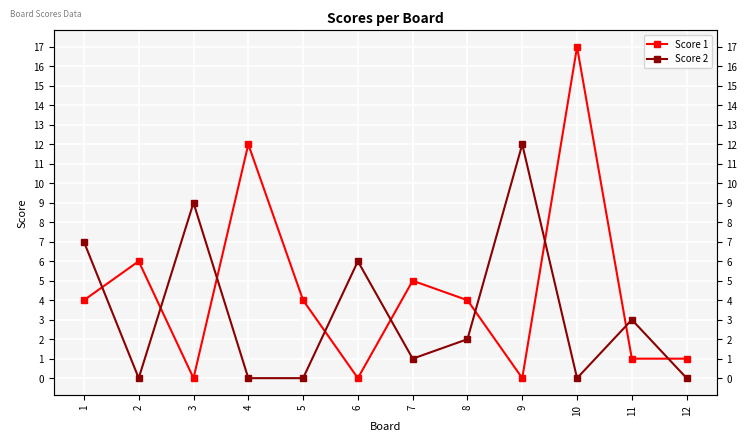

What is the sum of all Score 1 values?

54